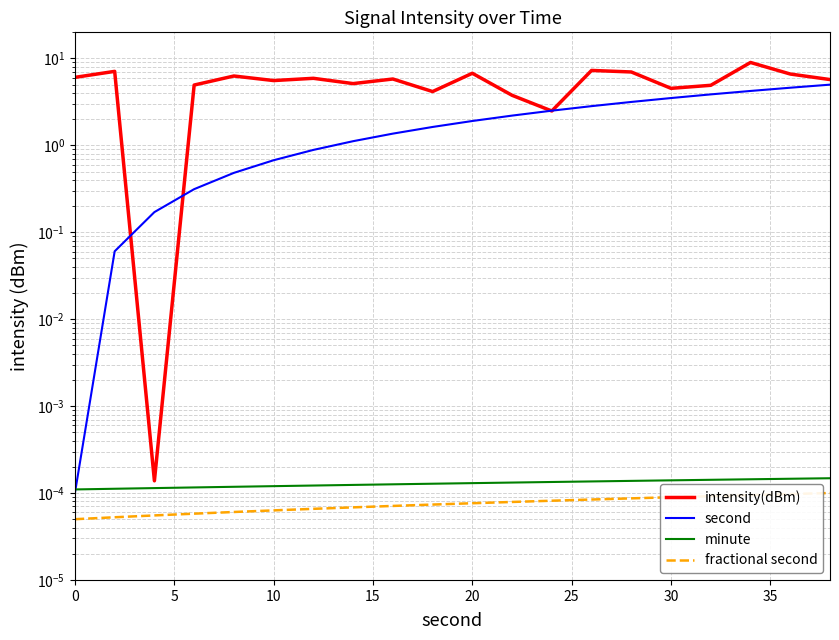

Which series has the largest total across all categories?

intensity(dBm)